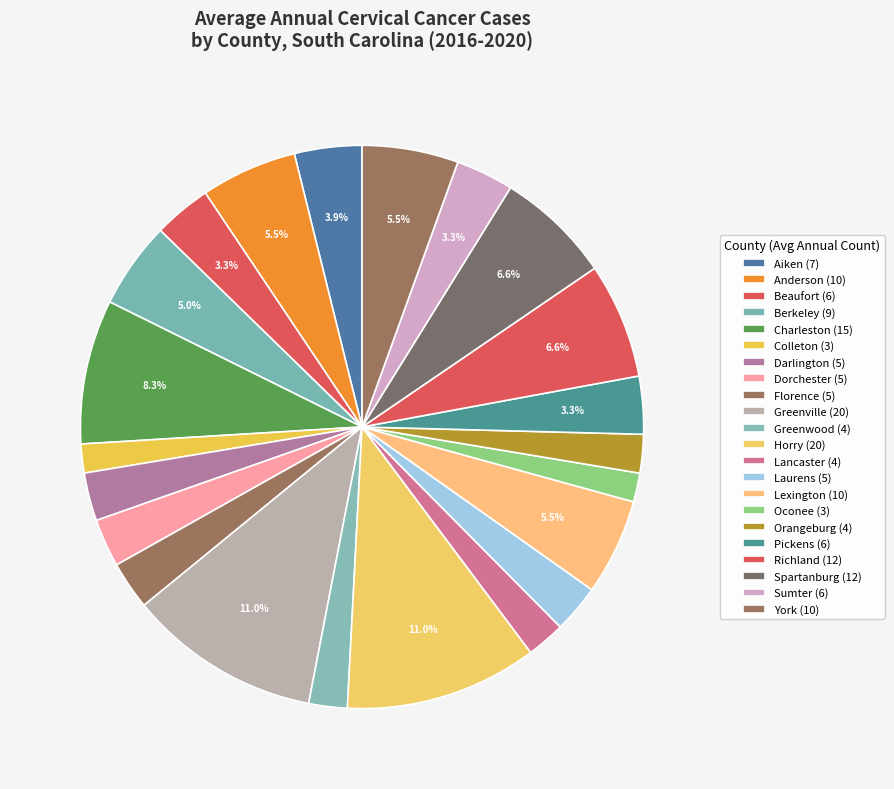

Count the number of slices in the pie.

22